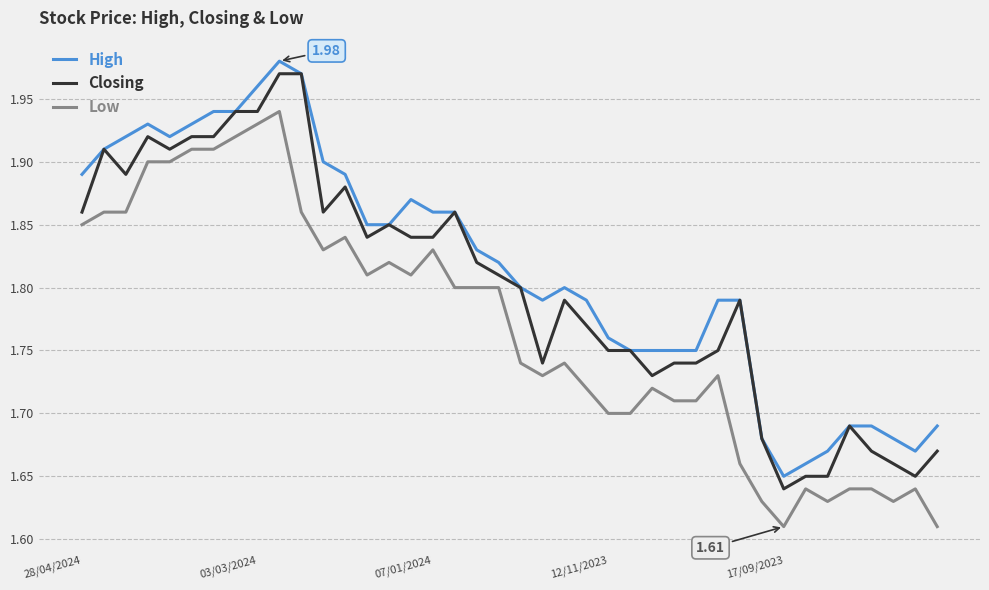

Rank the series by their average value, from highest to lowest.

High, Closing, Low